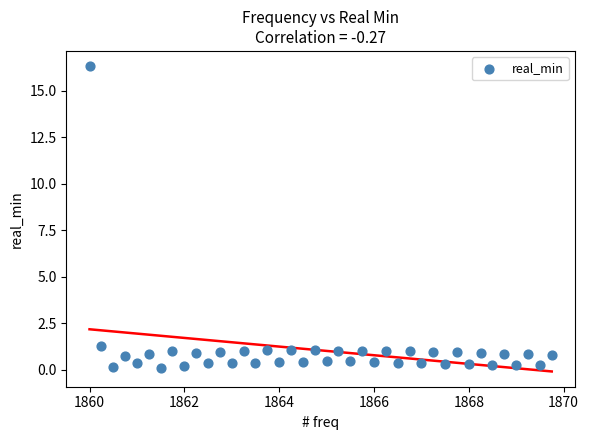

What Y value in the scatter plot is closest to 8?

1.3